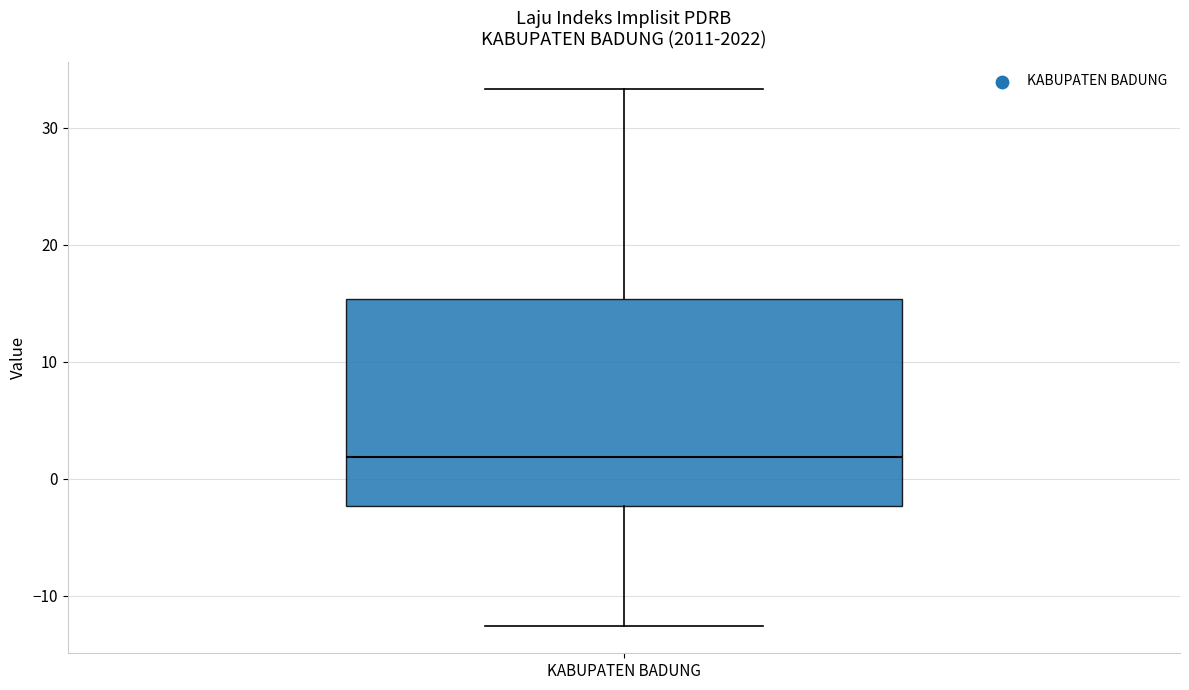

Where is the lower edge of the box for KABUPATEN BADUNG on the y-axis? The values are not printed on the chart, so give them approximately, as read against the axis.

-2